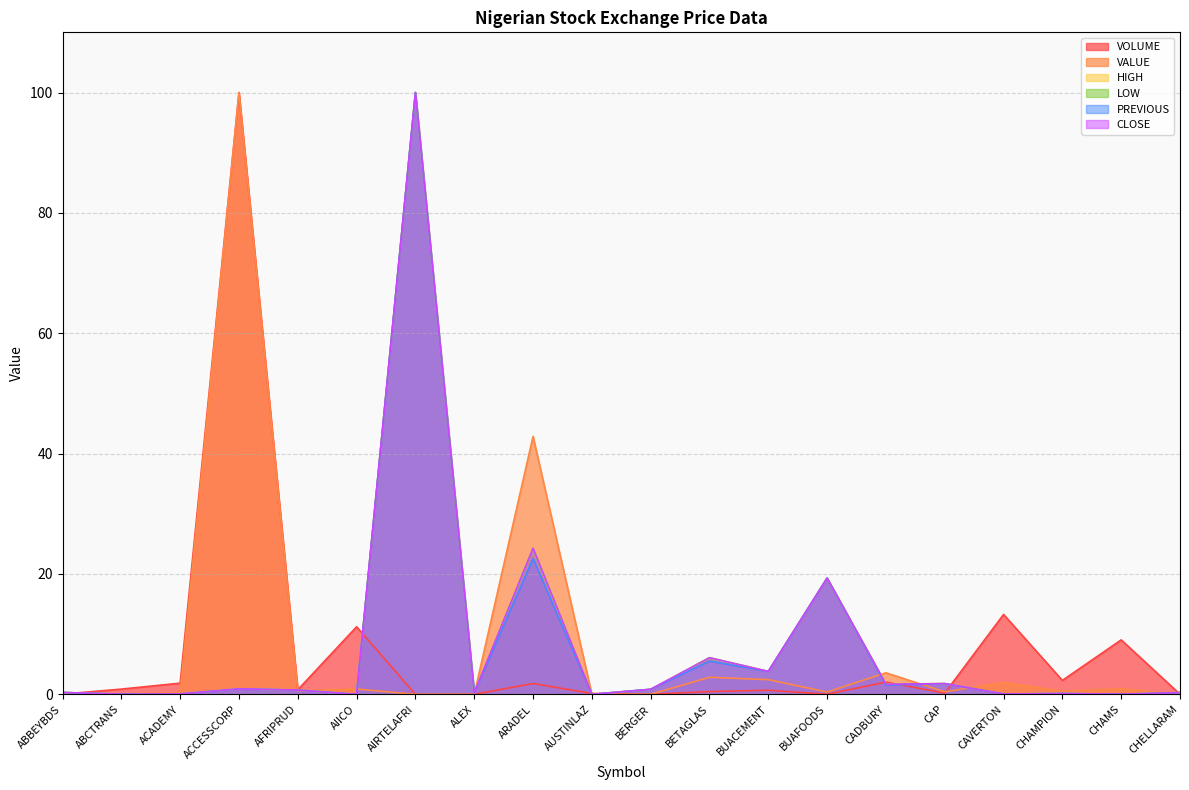

What is the sum of all LOW values?

160.6